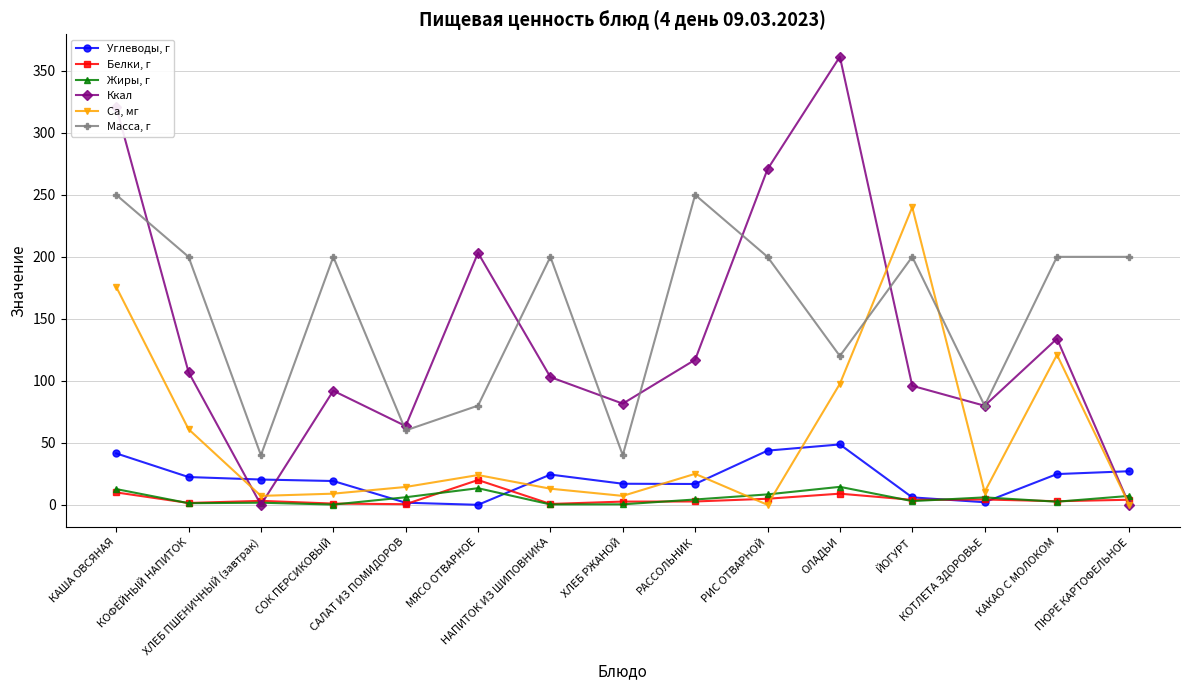

What is the label of the 4th point from the right?

ЙОГУРТ